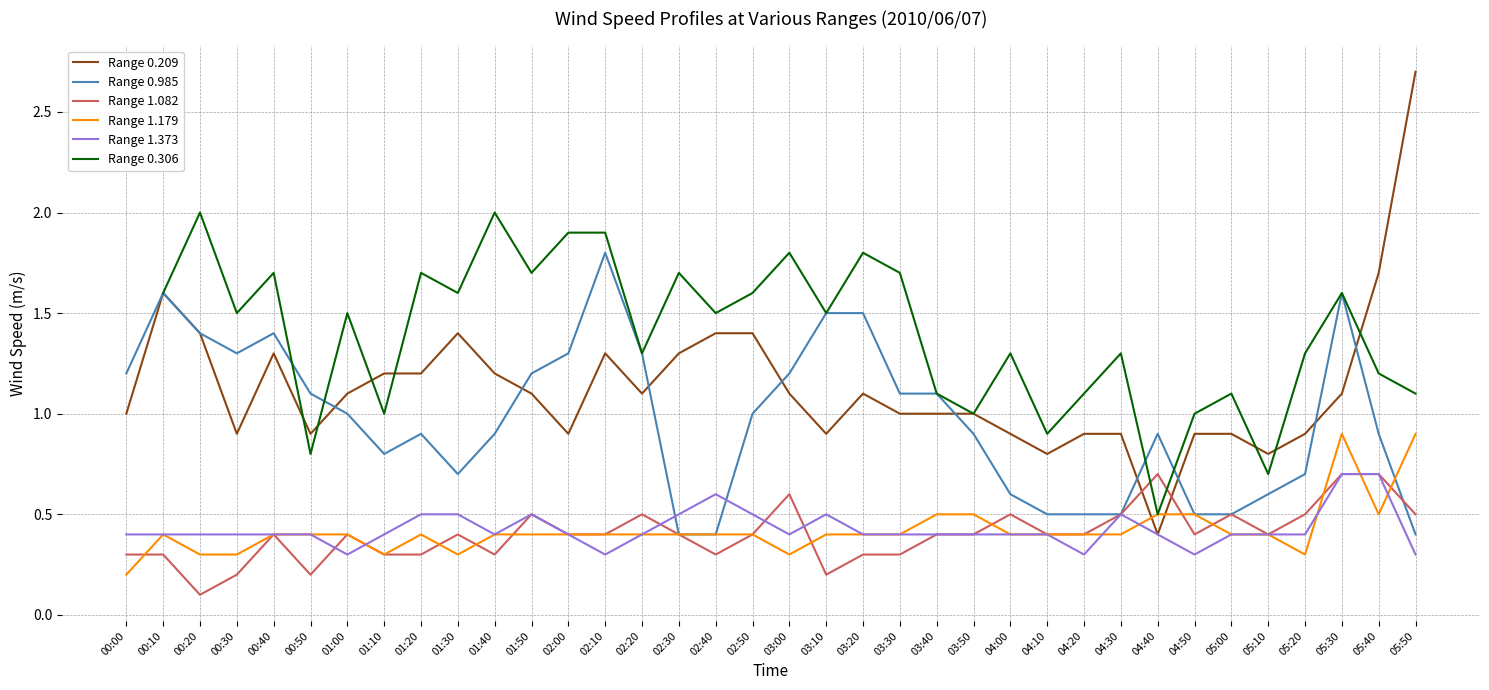

Which series ends up on top after the final intersection of Range 1.179 and Range 1.082?

Range 1.179